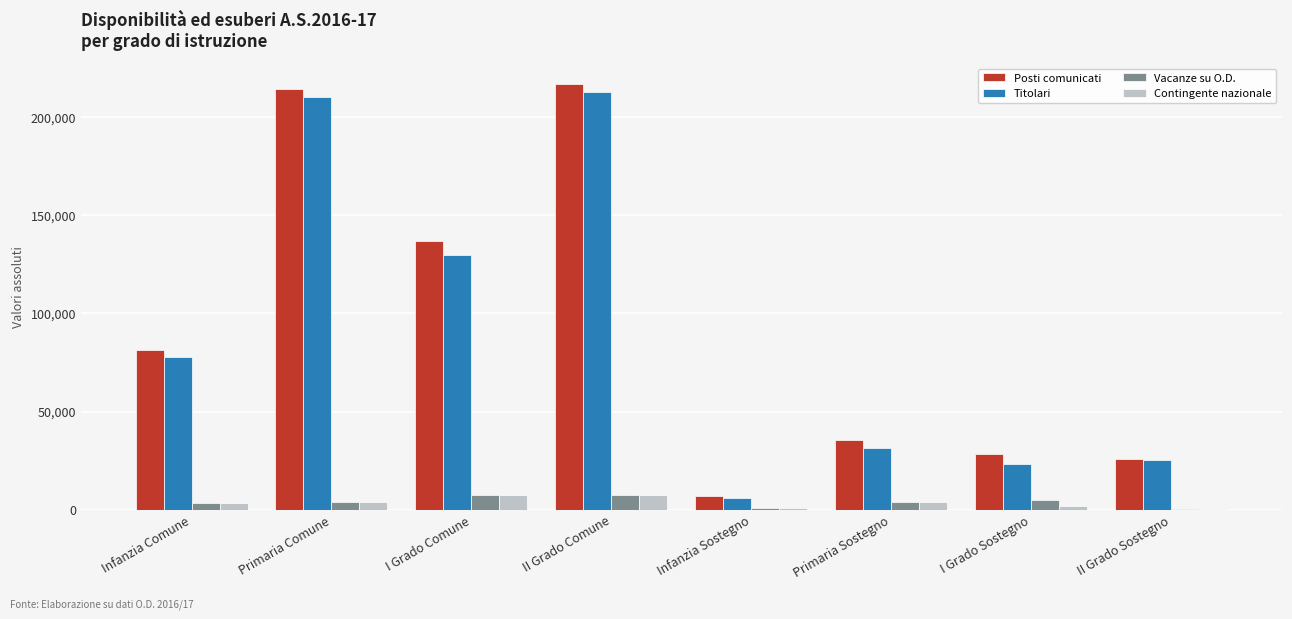

True or false: Posti comunicati has a value of 139289 at Infanzia Comune.

False